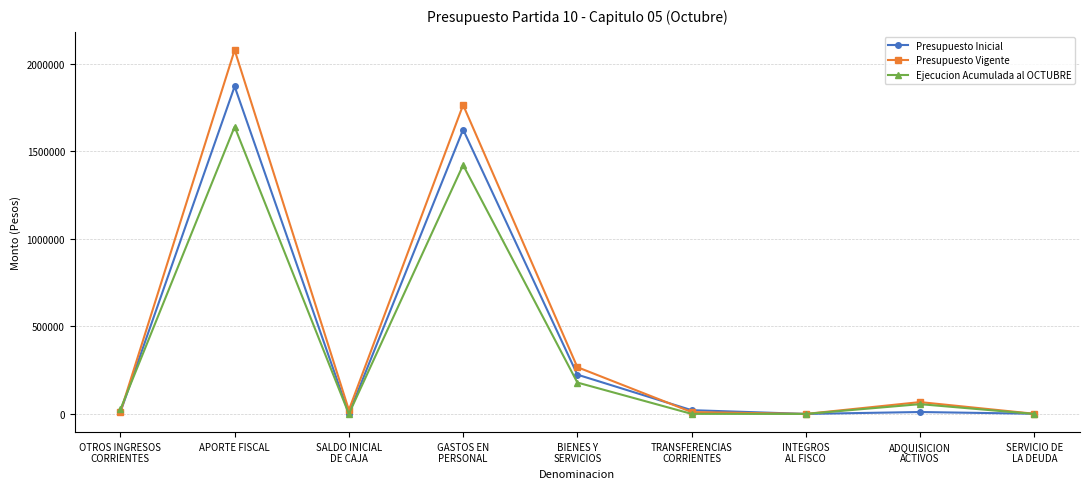

List the series in order of their overall mean, highest first.

Presupuesto Vigente, Presupuesto Inicial, Ejecucion Acumulada al OCTUBRE